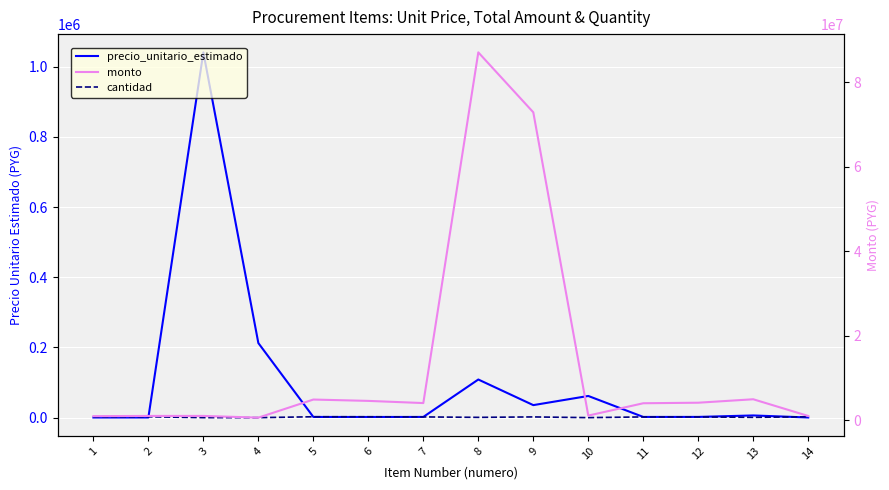

What is the difference between the maximum and minimum values in the monto series?

86433591.5